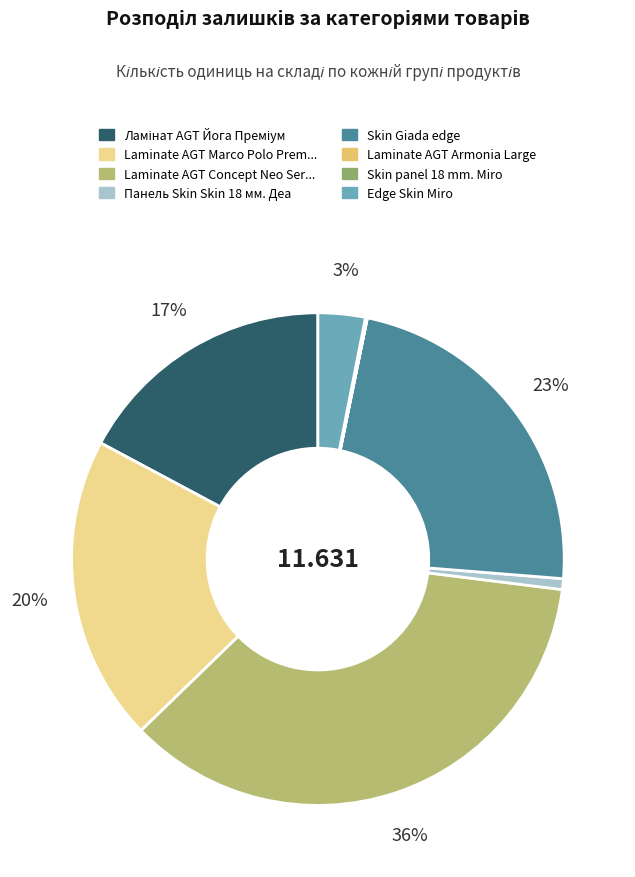

Does any single category account for the majority?

No